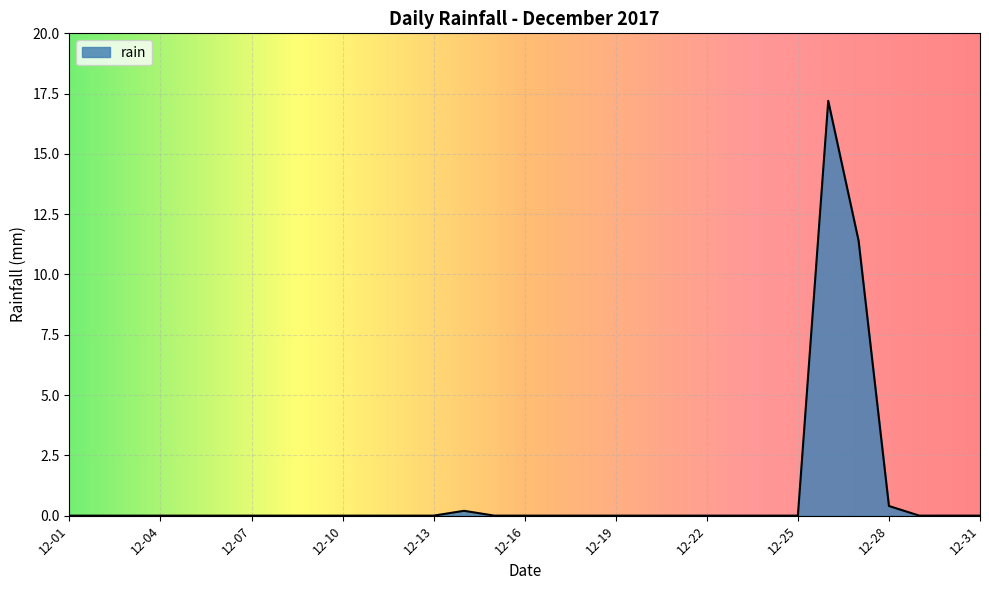

Does the chart have visible grid lines?

Yes